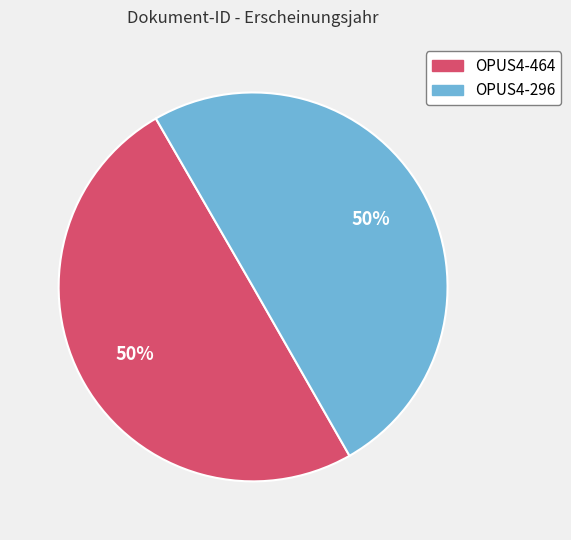

To the nearest percent, what percentage of the pie is OPUS4-296?

50%